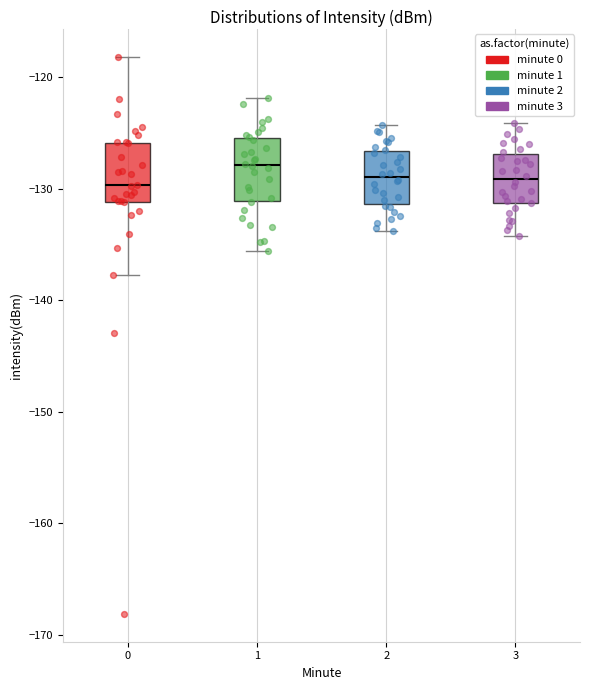

Reading left to right, transcribe this box plot: for each box, give where its median line is, the range the box spans, and where its two whiskers end, as read against the y-axis. The values are not printed on the chart, so give them approximately, as read against the axis.

0: median -130, box -131 to -126, whiskers -138 to -118
1: median -128, box -131 to -125, whiskers -136 to -122
2: median -129, box -131 to -127, whiskers -134 to -124
3: median -129, box -131 to -127, whiskers -134 to -124